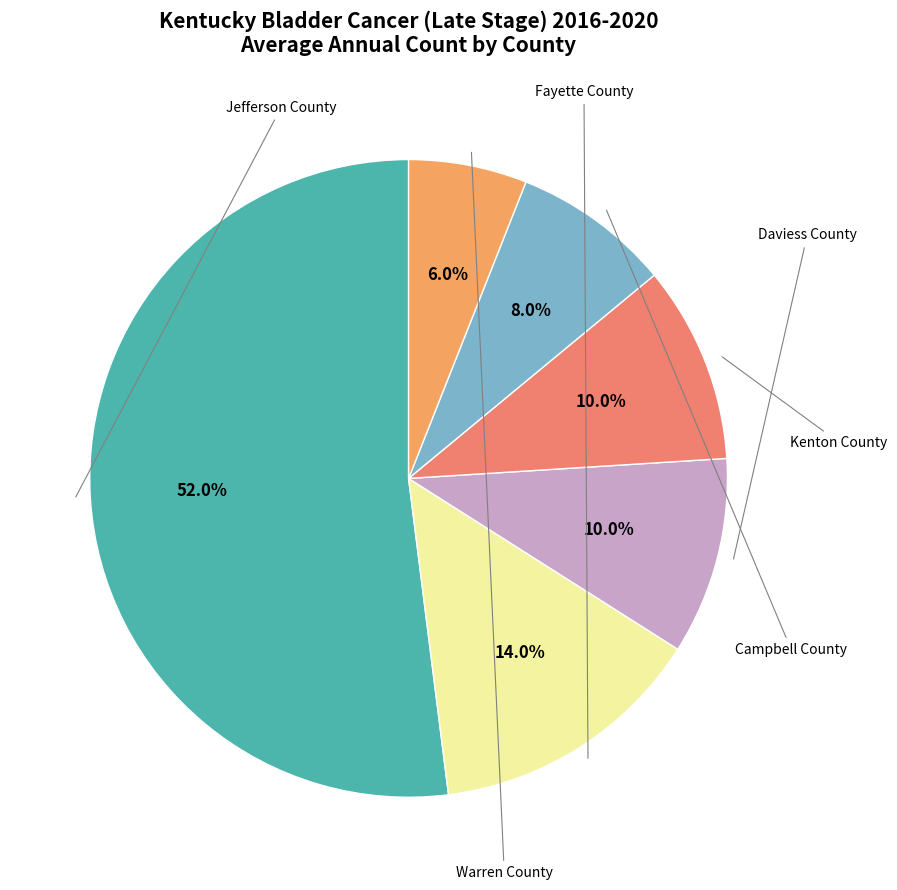

What is the change in value from Jefferson County to Daviess County?

-21